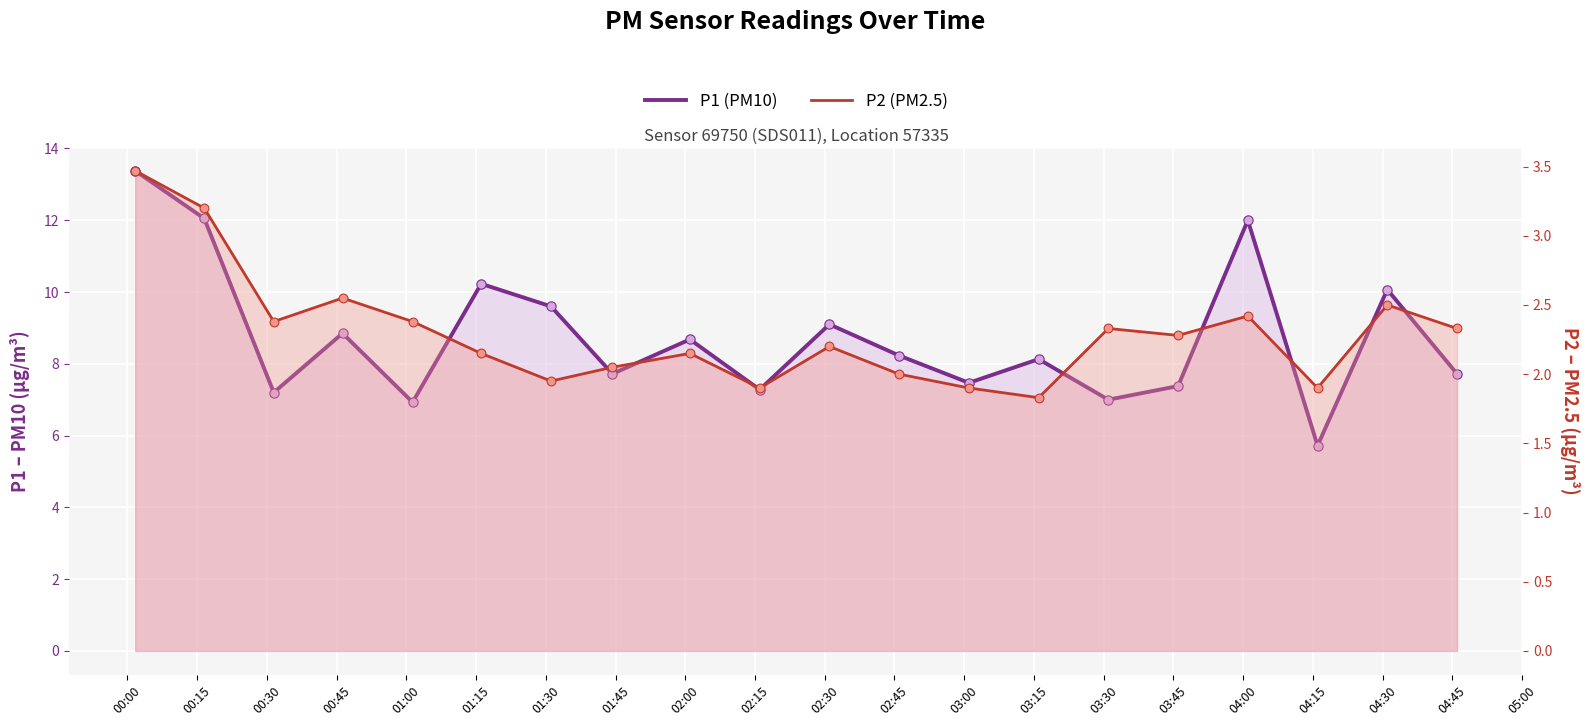

Is the value of P2 (PM2.5) at 00:30 greater than the value of P1 (PM10) at 03:15?

No